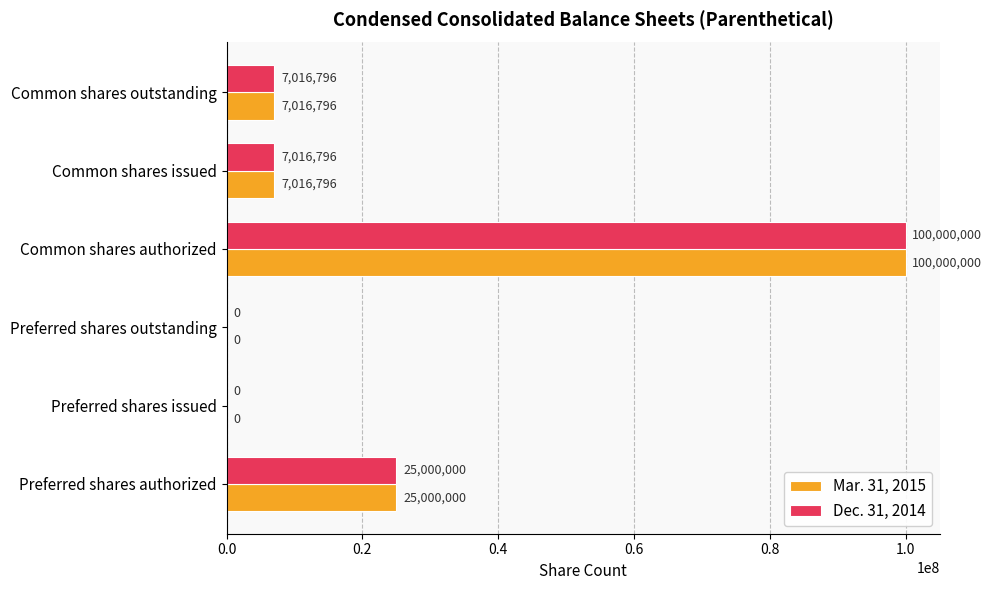

What are all the series names shown in the legend?

Mar. 31, 2015, Dec. 31, 2014